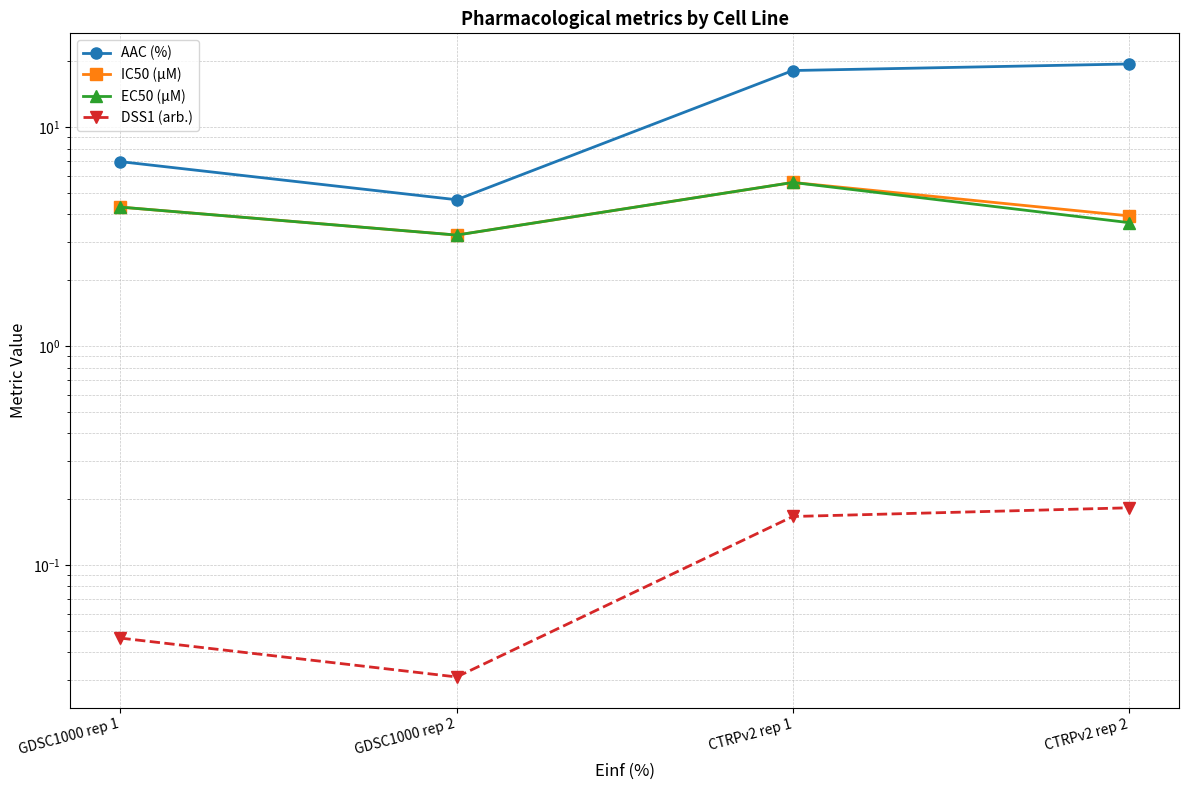

How many distinct data groups are displayed?

4